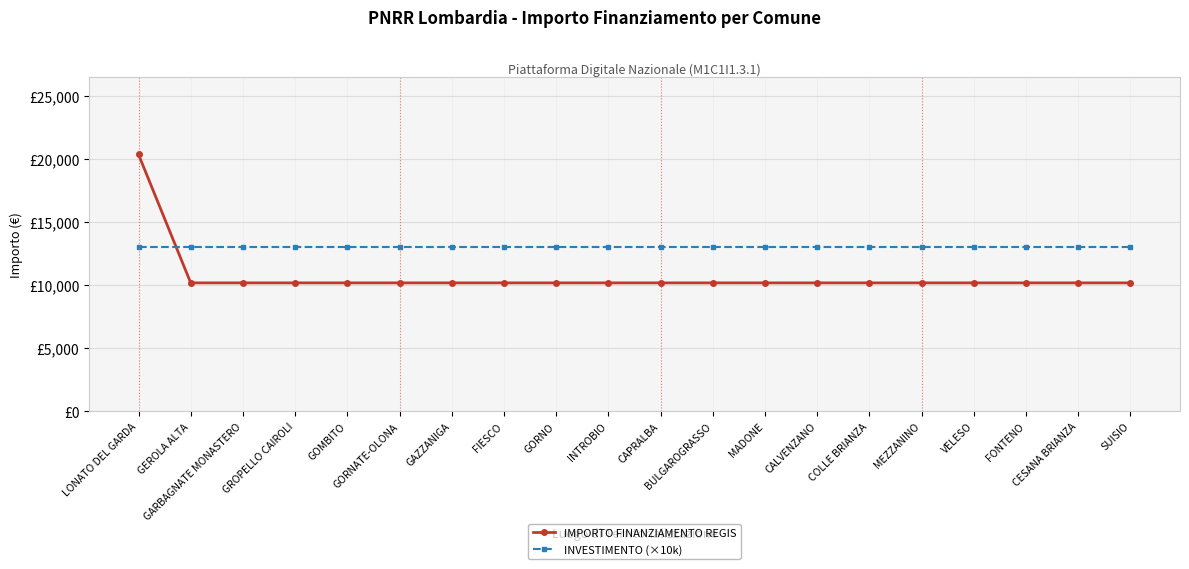

Which label corresponds to the largest value in the chart?

LONATO DEL GARDA